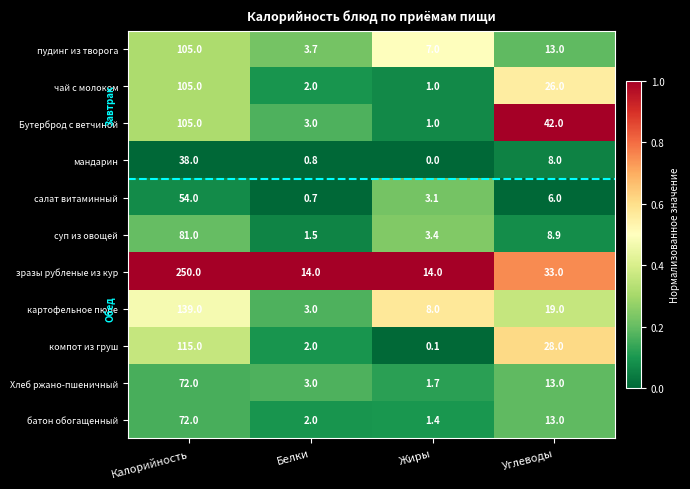

What is the sum of the салат витаминный values at Калорийность and Углеводы?

60.0